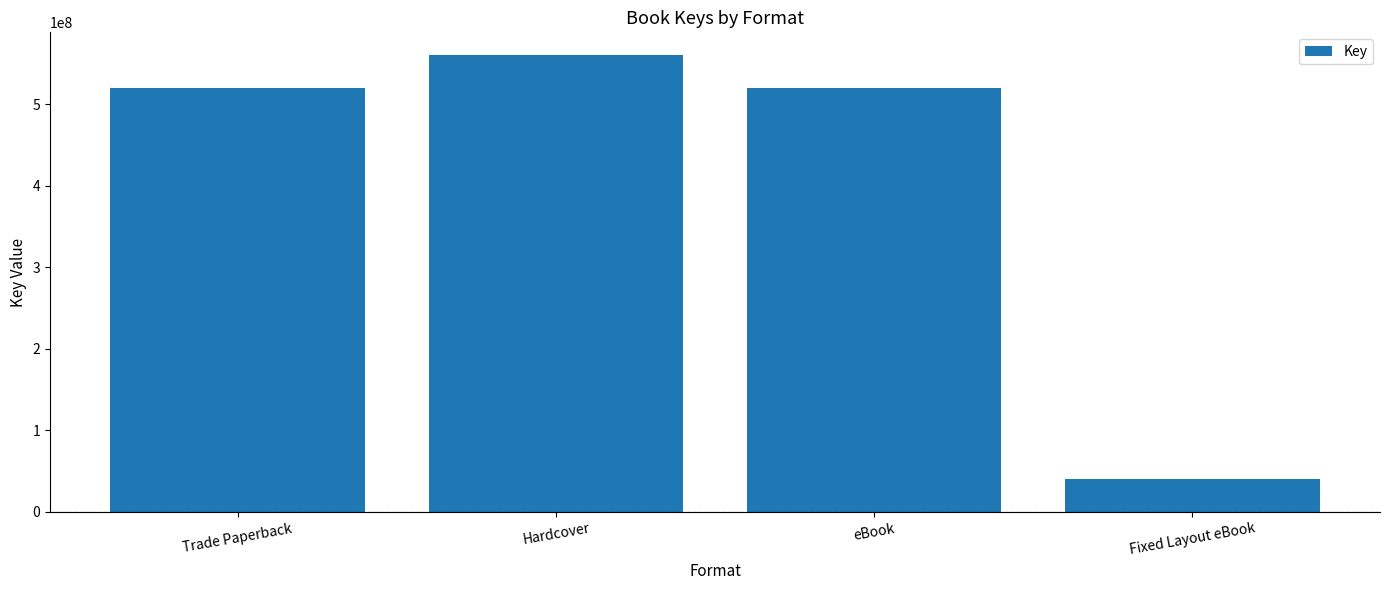

Reading left to right, transcribe all the data shown in this chart.

519305332	559973664	519305332	40668332